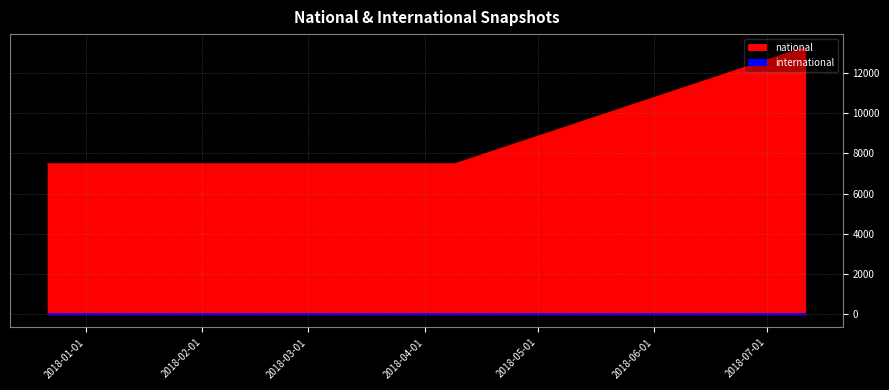

What is the average value of the national series?

9404